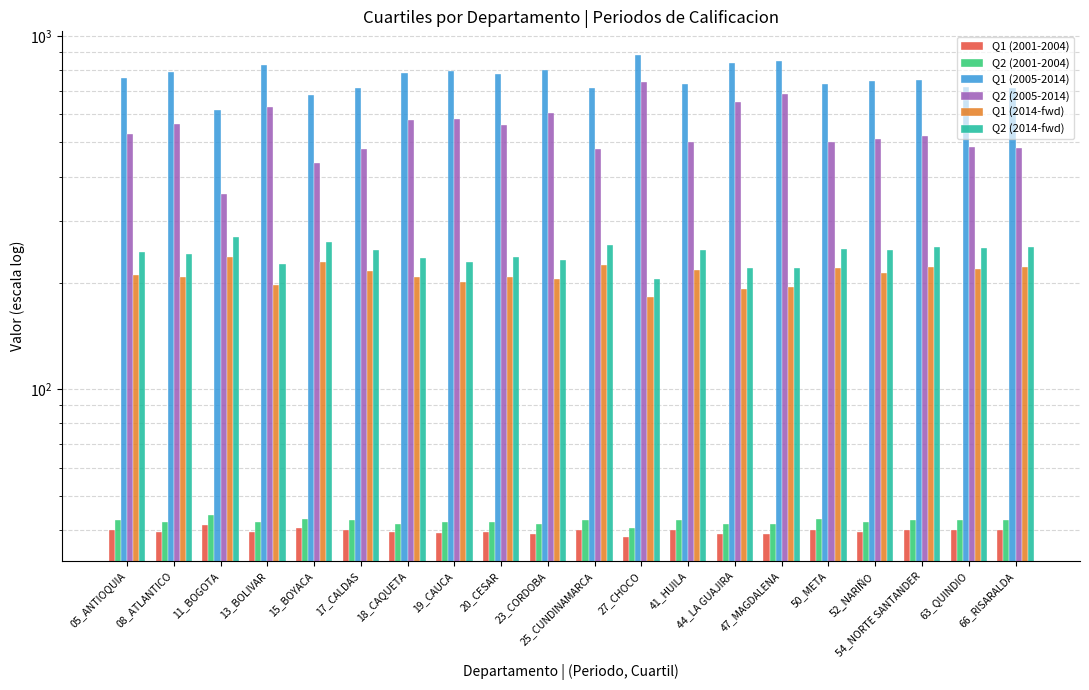

What is the label of the 7th bar from the left?

18_CAQUETA